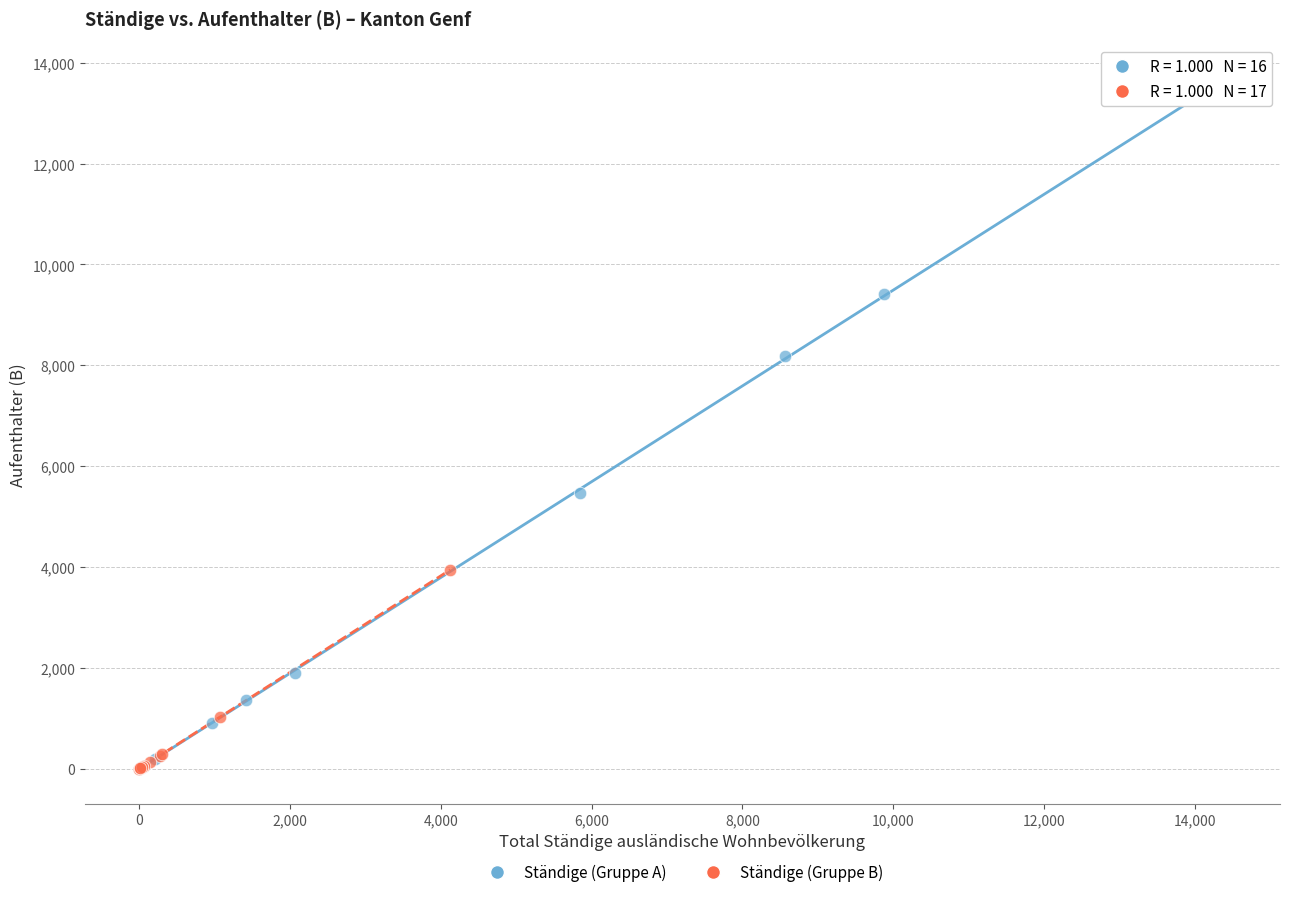

Which series reaches the maximum Y coordinate?

Ständige (Gruppe A)